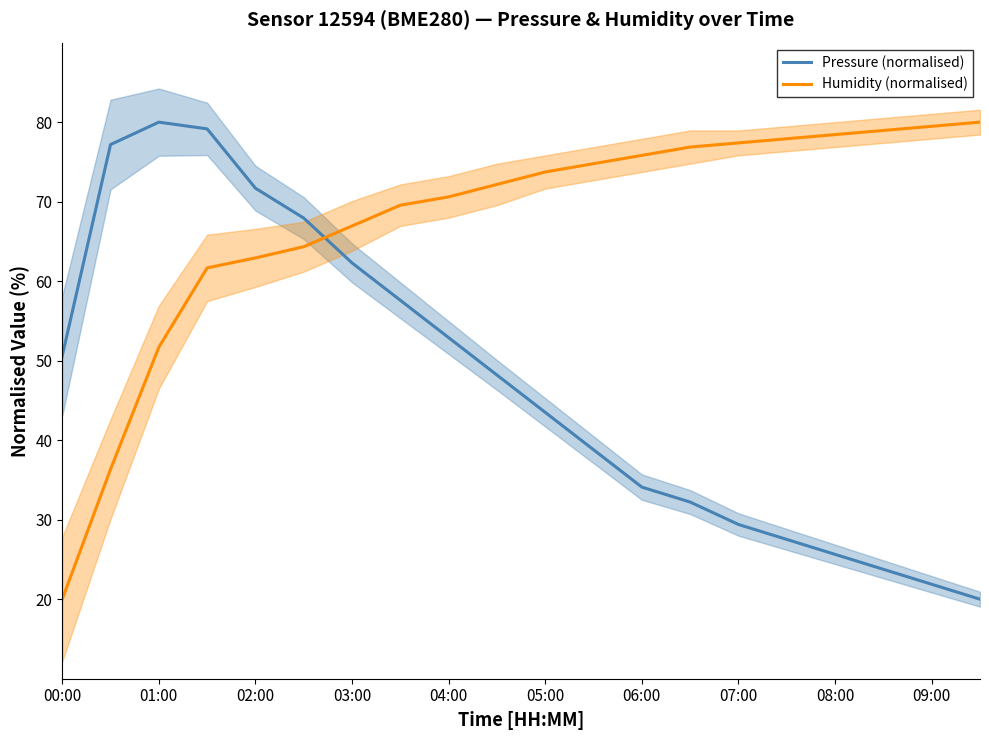

What is the sum of the Pressure (normalised) values at 01:00 and 03:00?

142.3